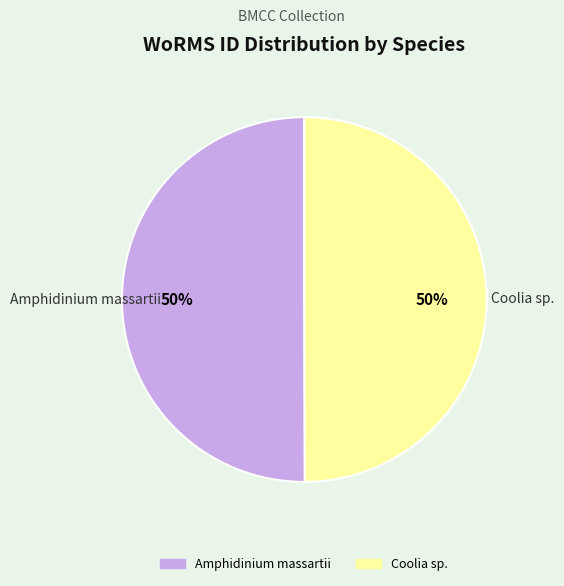

Is the sum of Amphidinium massartii and Coolia sp. greater than half?

Yes